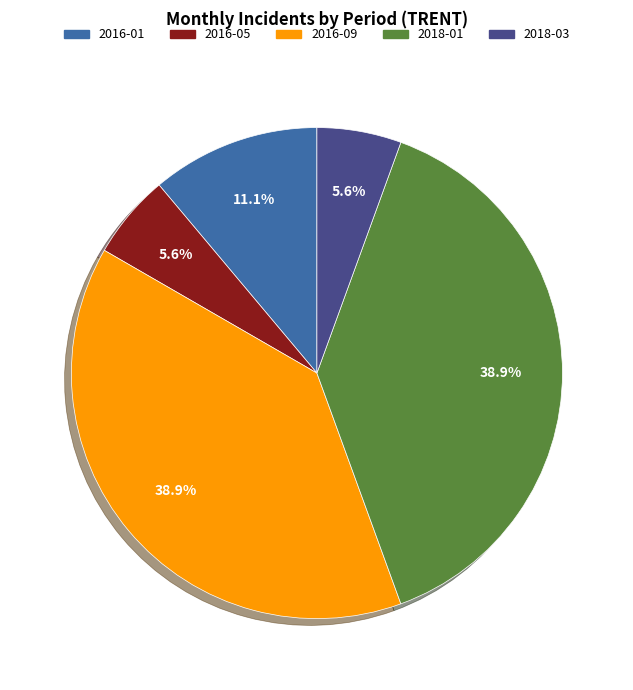

Combined, do 2016-01 and 2016-05 account for over 50%?

No